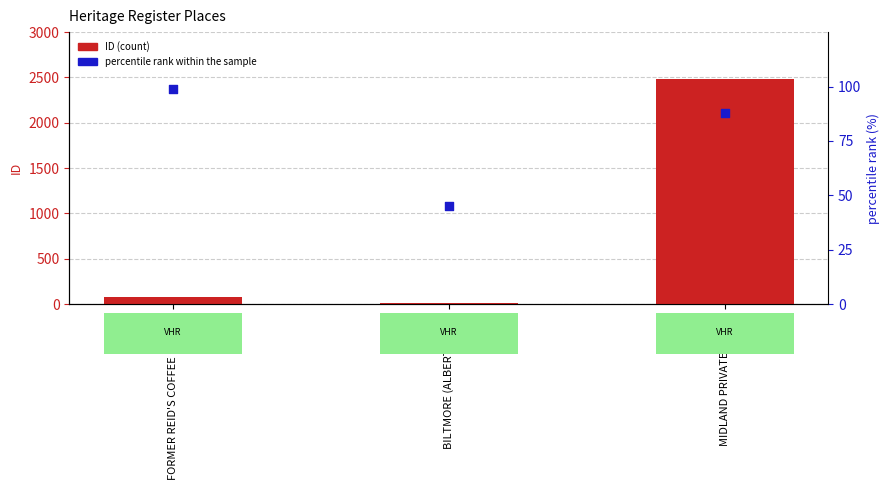

At how many categories does at least one series exceed 1428?

1